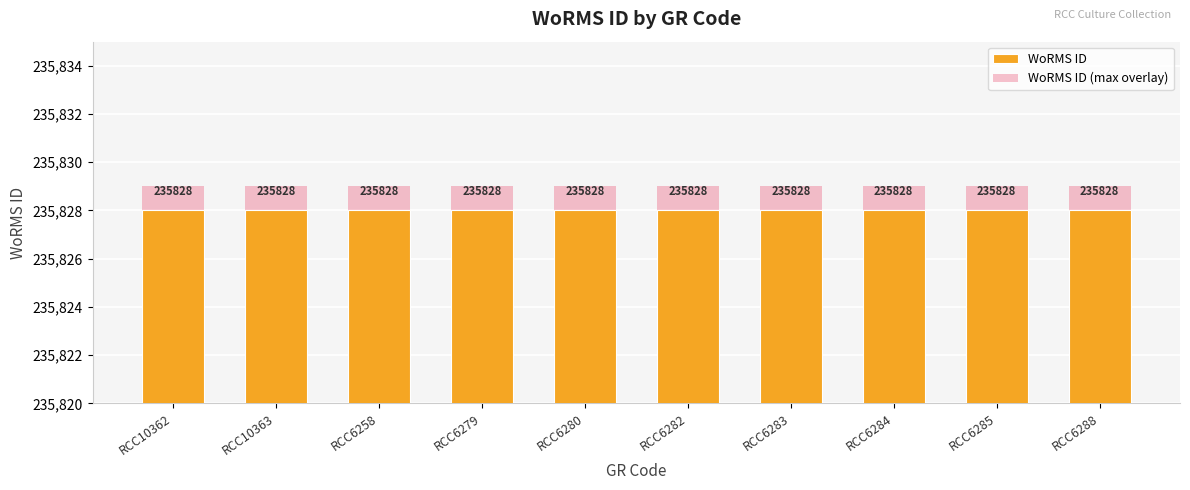

What value does the WoRMS ID (max overlay) series have at RCC10363?

235829